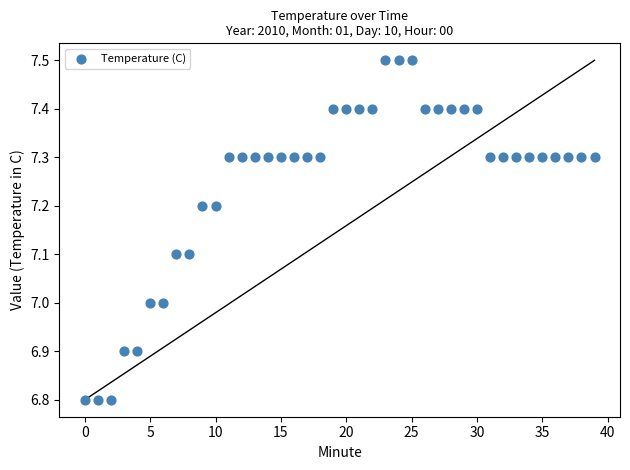

What is the range of Y values (max minus min)?

0.7